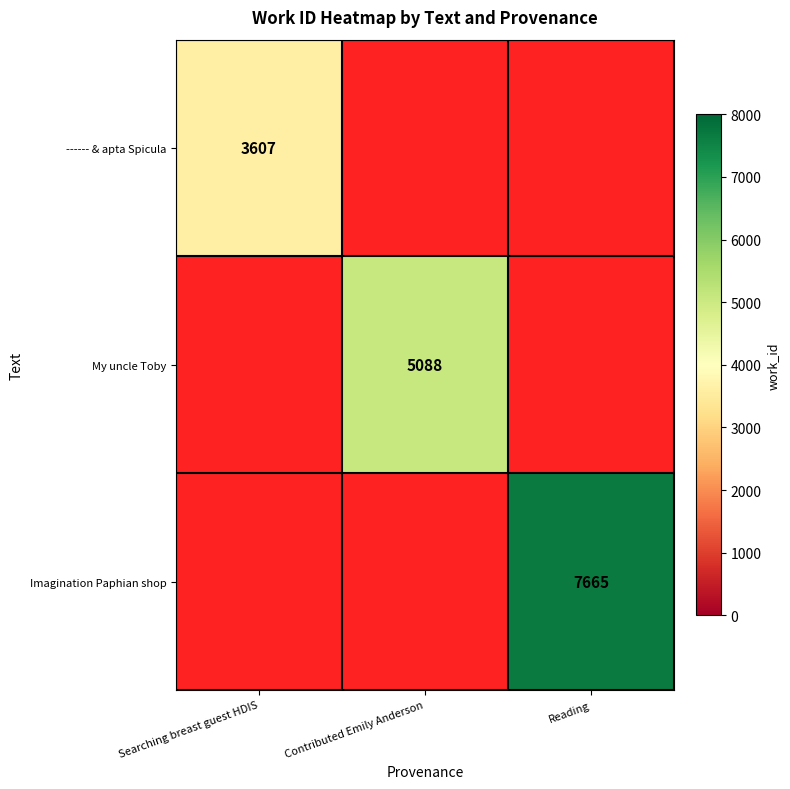

What is the greatest value displayed?

7665.0